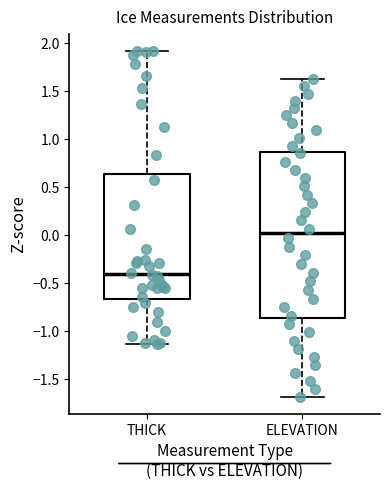

Reading left to right, read every box against the y-axis: the position of its median line, the range the box covers, and the ends of its whiskers. The values are not printed on the chart, so give them approximately, as read against the axis.

THICK: median -0.40, box -0.65 to 0.65, whiskers -1.15 to 1.90
ELEVATION: median 0.00, box -0.85 to 0.85, whiskers -1.70 to 1.60